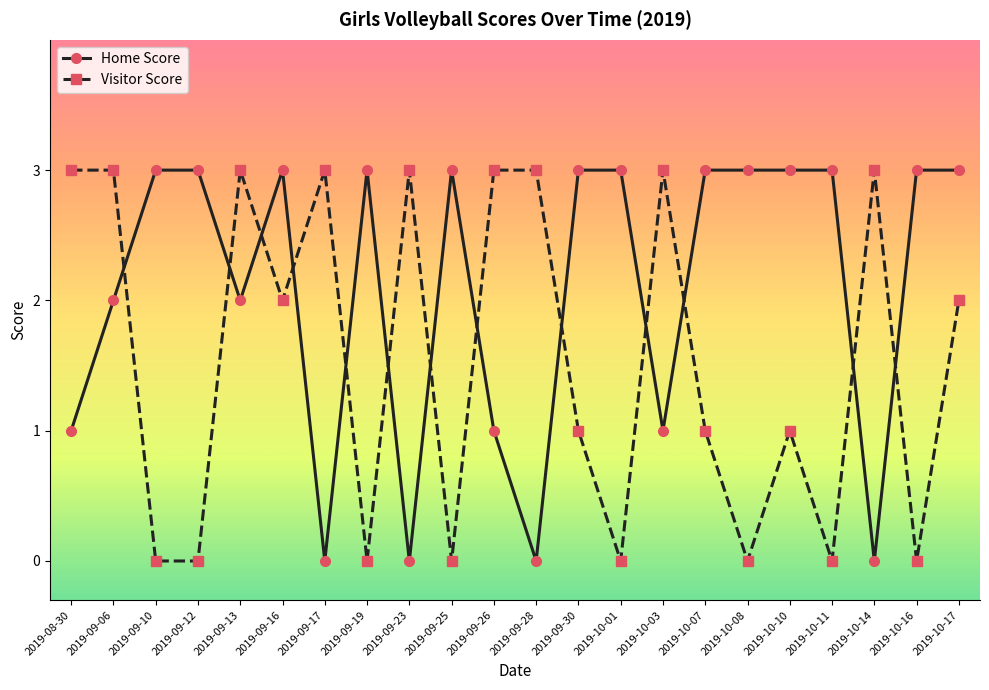

List the series in order of their overall mean, lowest first.

Visitor Score, Home Score